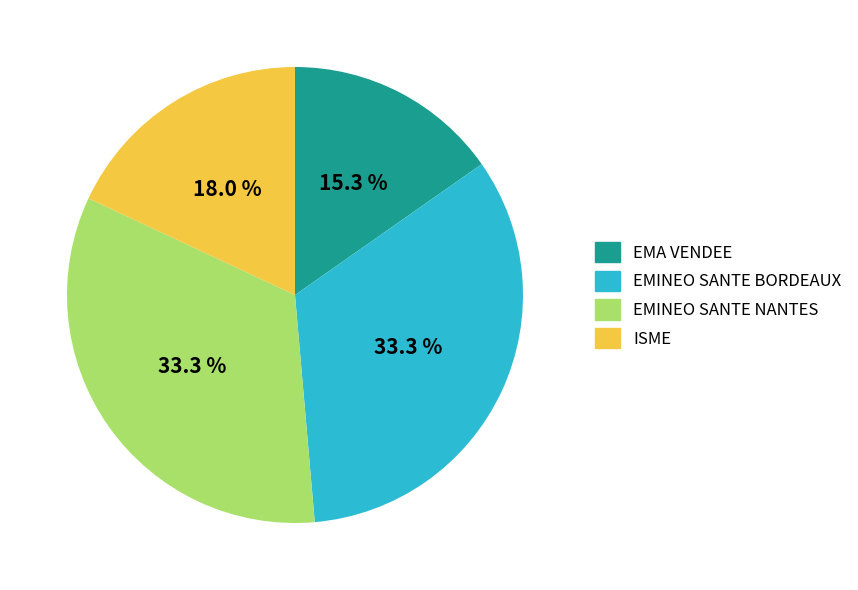

To the nearest percent, what portion does EMINEO SANTE NANTES represent?

33%